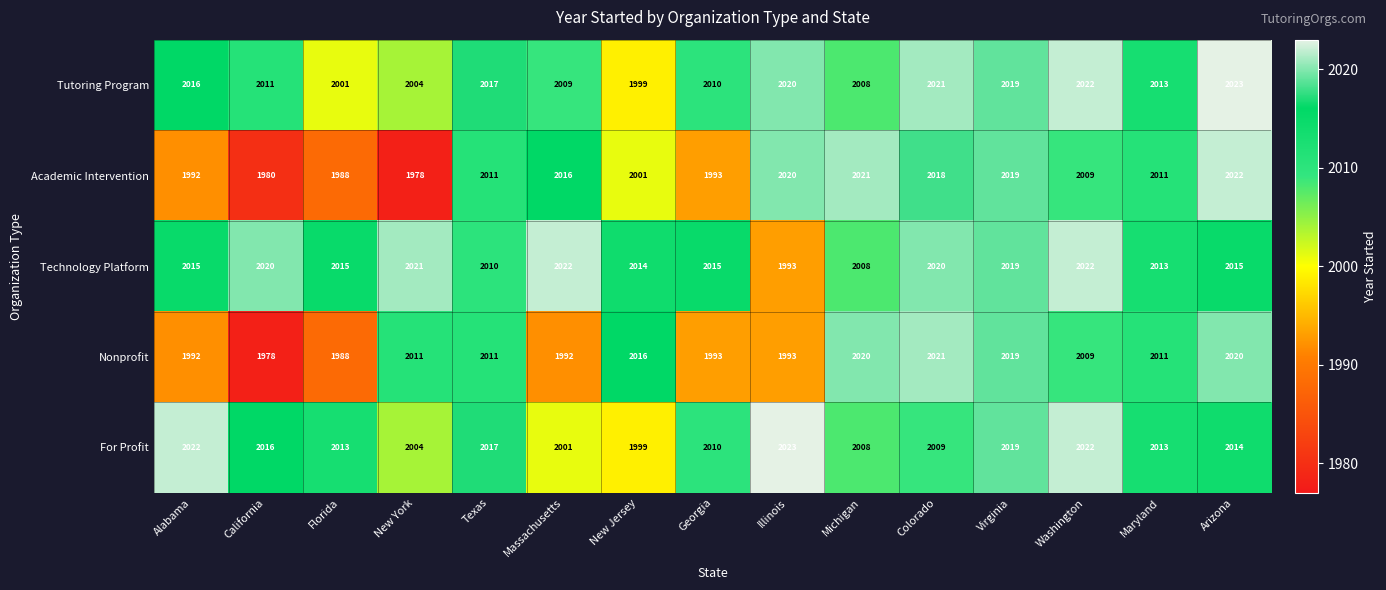

Where does the Tutoring Program series first go above 2013?

Alabama